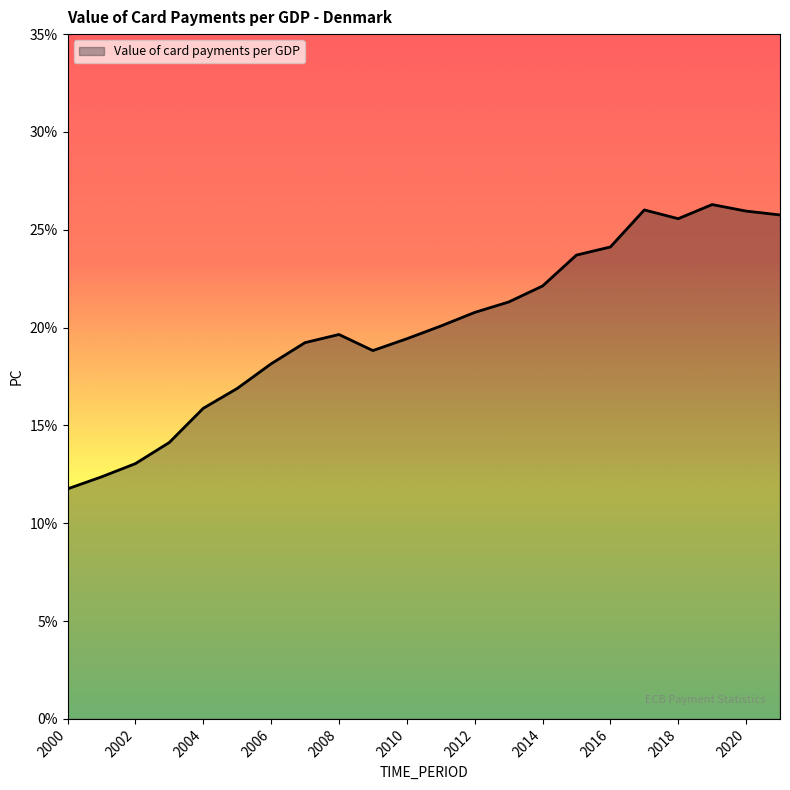

What is the difference between the maximum and second lowest values?

13.9